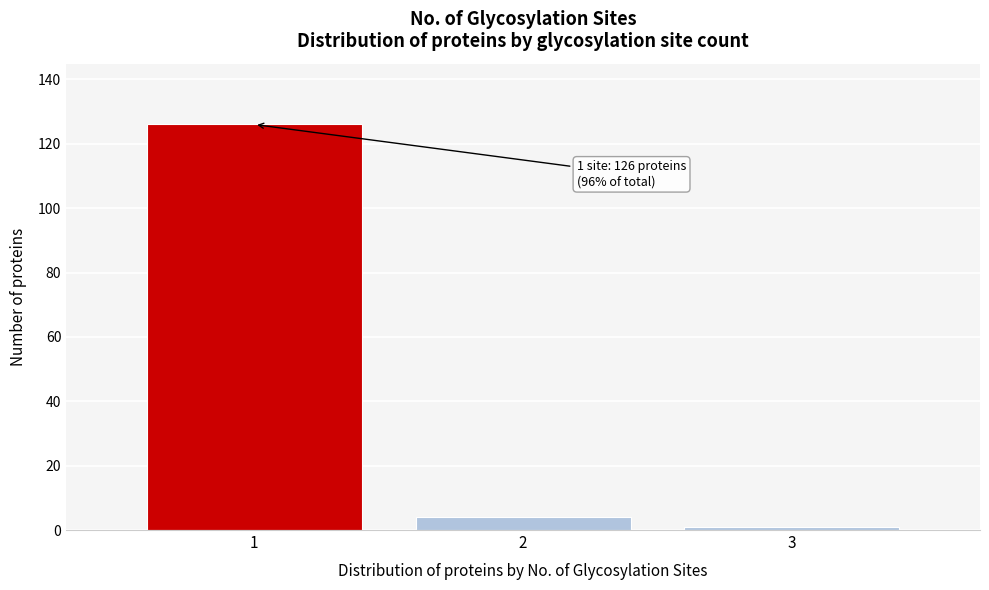

Reading left to right, list all the values displayed in this chart.

1=126	2=4	3=1